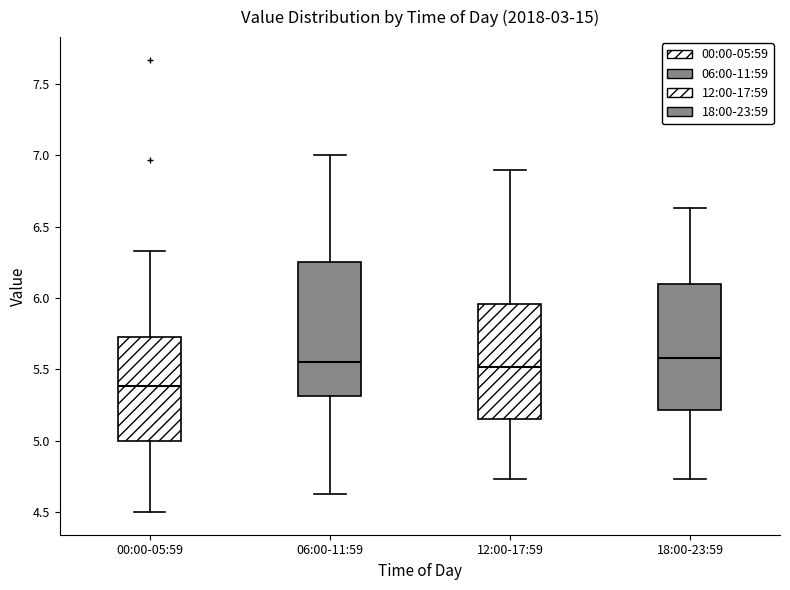

Where does the lower whisker of the box for 00:00-05:59 end on the y-axis? The values are not printed on the chart, so give them approximately, as read against the axis.

4.50